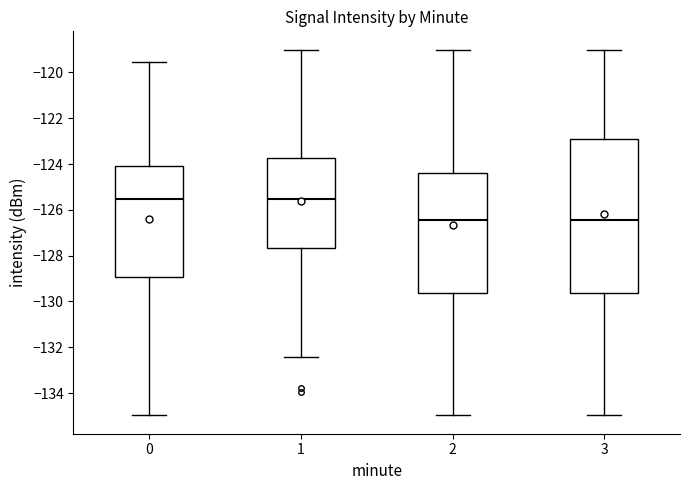

Where does the lower whisker of the box at x = 2 end on the y-axis? The values are not printed on the chart, so give them approximately, as read against the axis.

-135.0